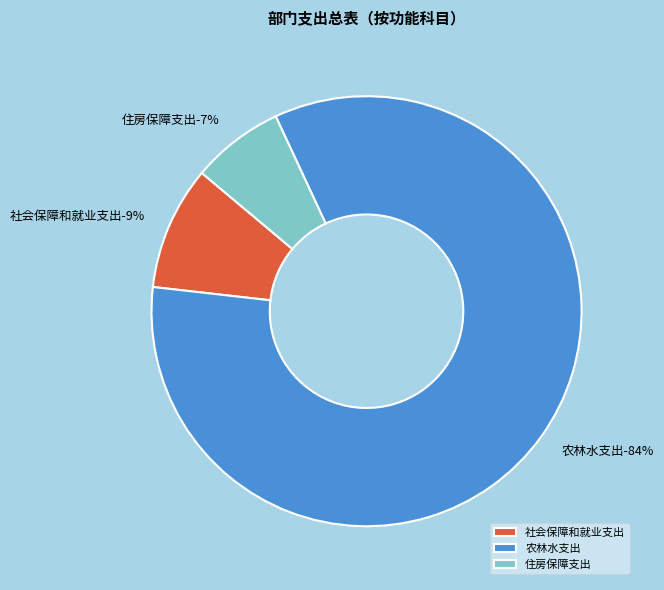

How many segments does this pie chart have?

3